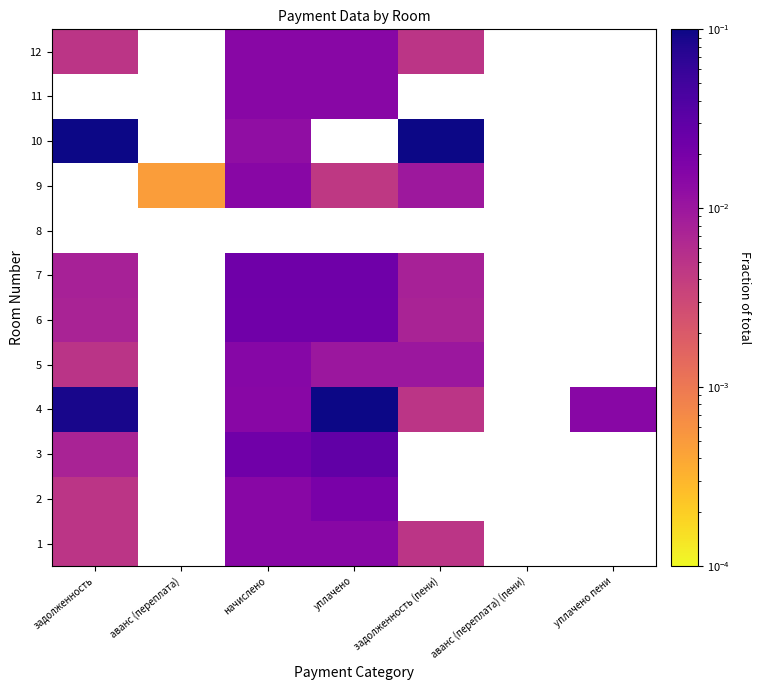

At which category does the chart reach its minimum across all series?

аванс (переплата)